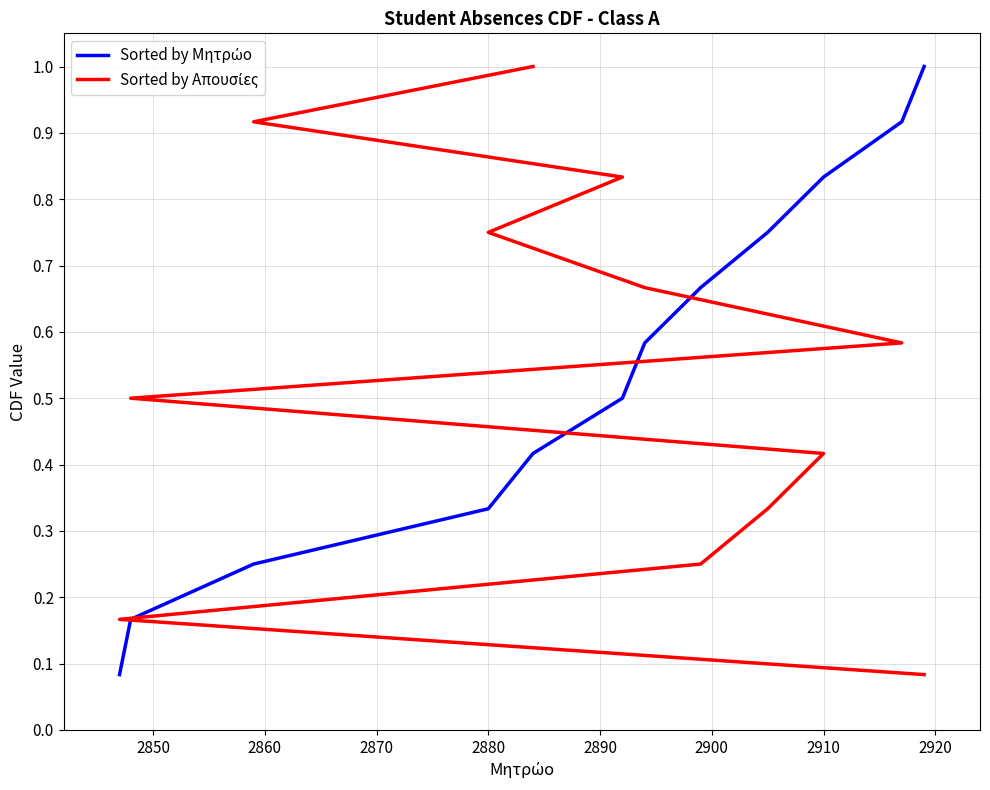

How many lines are shown in the chart?

2